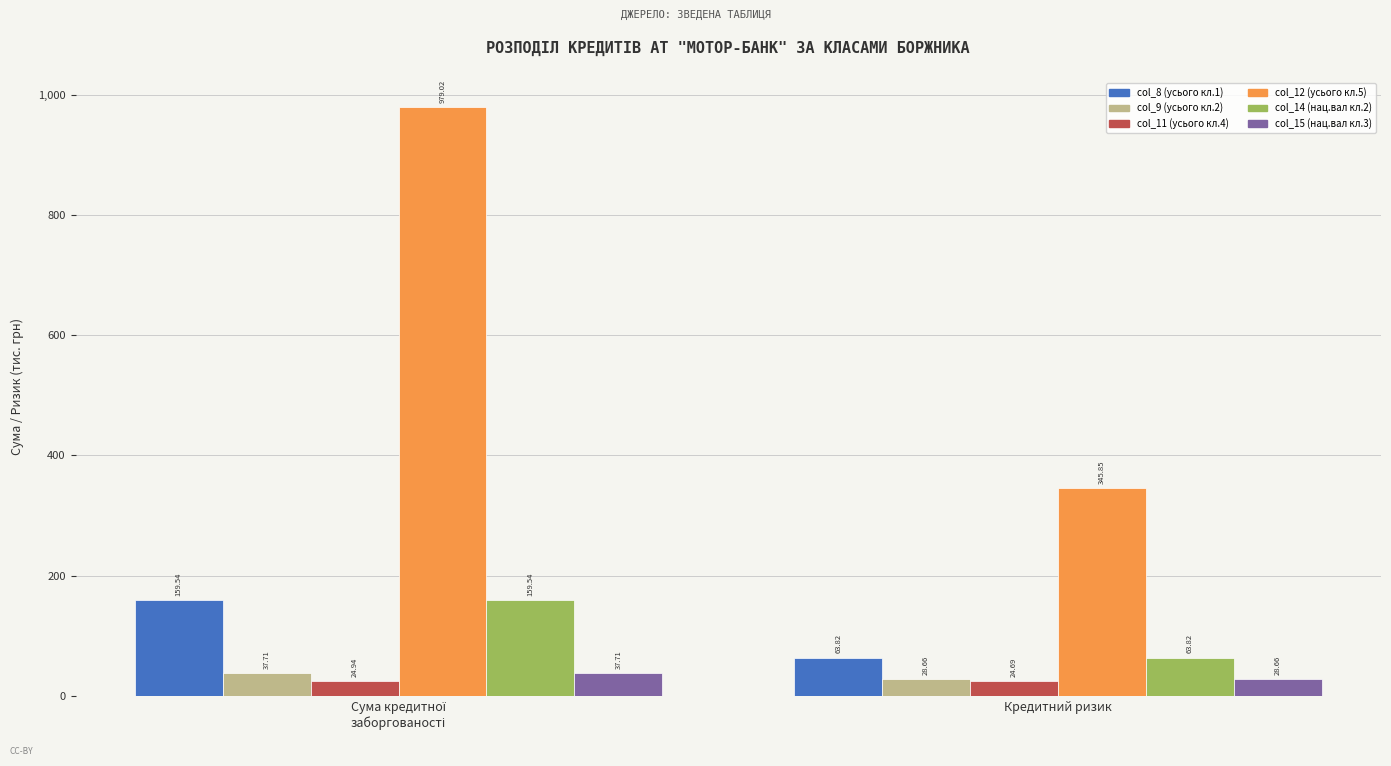

Reading left to right, extract all data points from this chart.

col_8 (усього кл.1): 159.5	63.8
col_9 (усього кл.2): 37.7	28.7
col_11 (усього кл.4): 24.9	24.7
col_12 (усього кл.5): 979.0	345.9
col_14 (нац.вал кл.2): 159.5	63.8
col_15 (нац.вал кл.3): 37.7	28.7